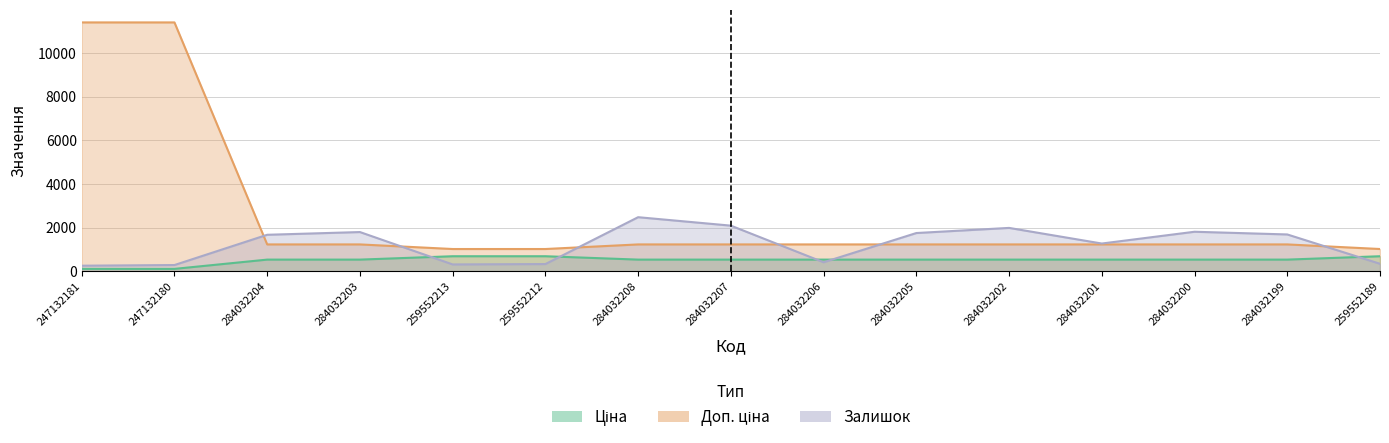

After their last crossing, which series has the higher values: Залишок or Доп. ціна?

Доп. ціна